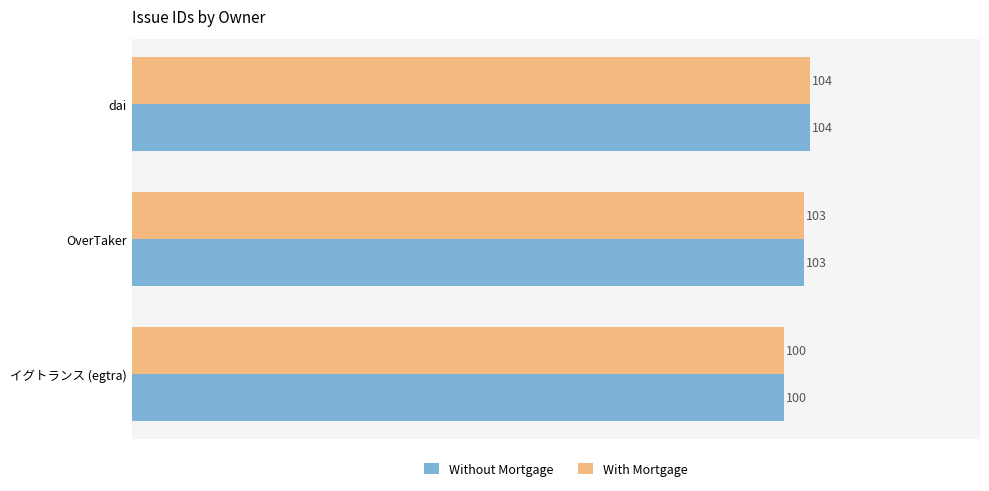

What is the smallest value displayed?

100